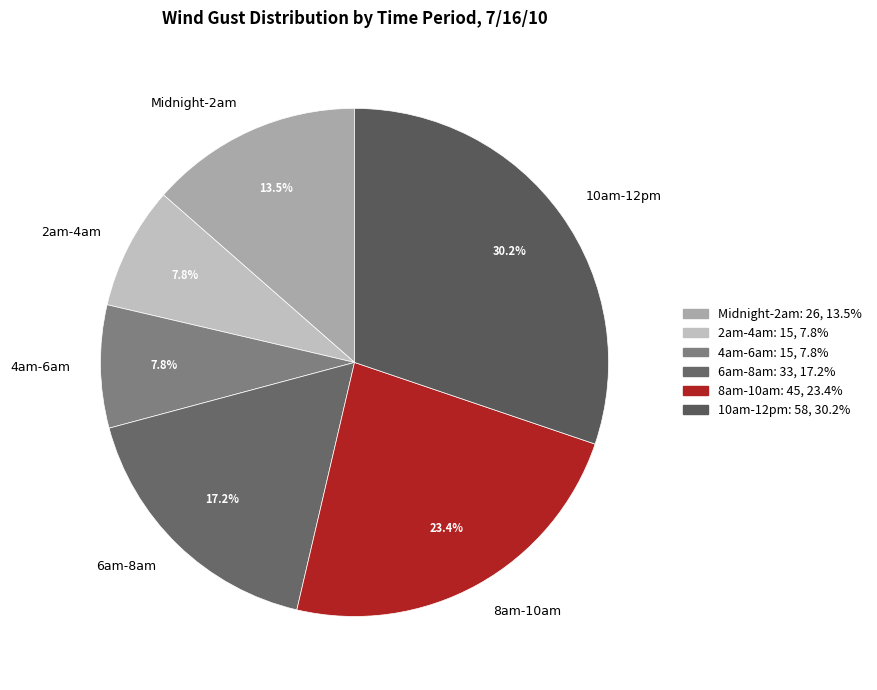

Which slice is the largest?

10am-12pm